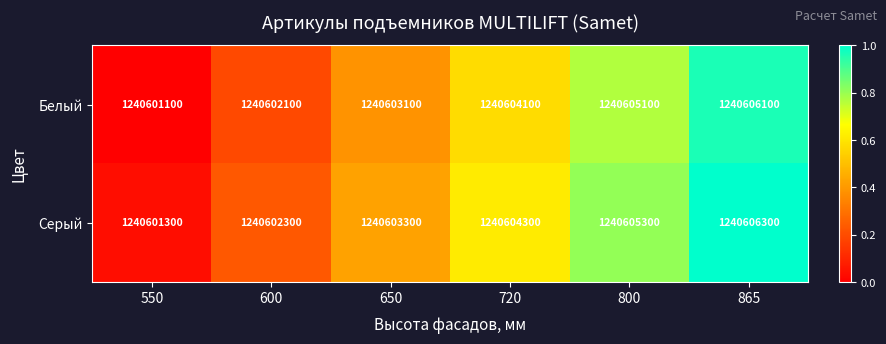

What is the difference between the highest and lowest values at 865?

200